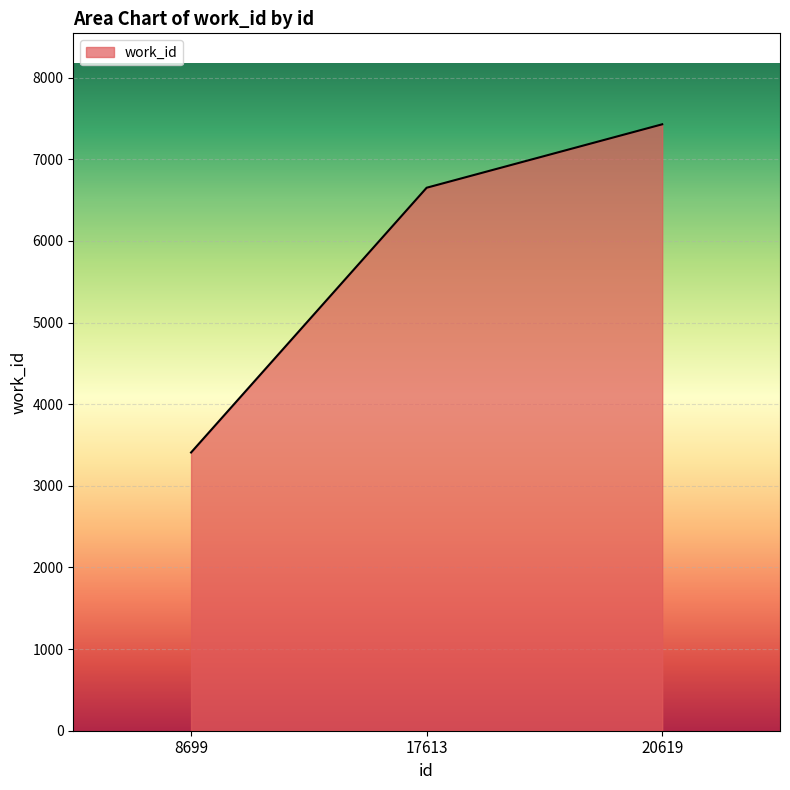

What is the difference between the maximum and second lowest values?

777